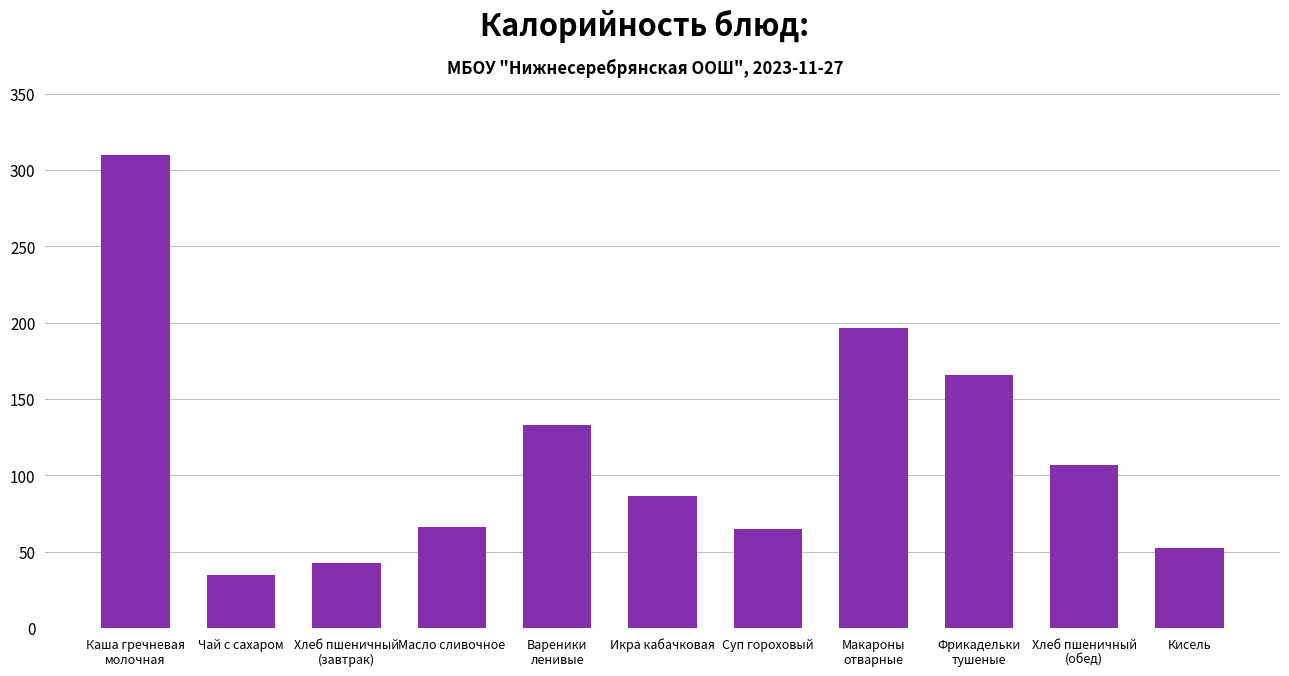

What is the value of the 5th bar from the left?

132.9